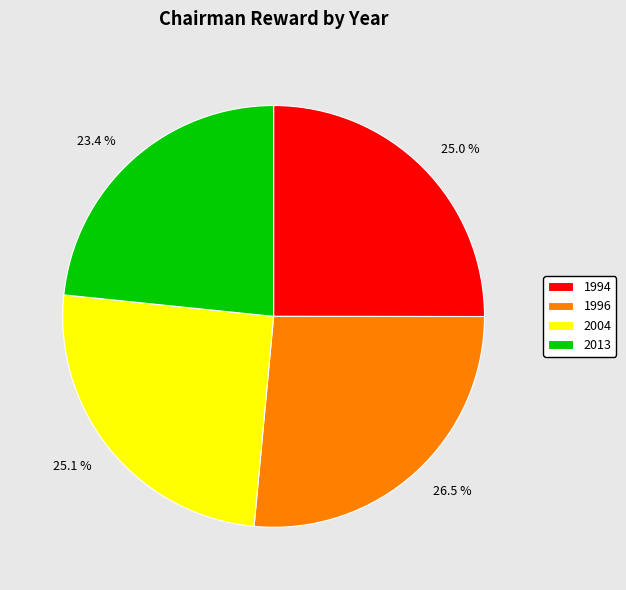

What is the ratio of the value at 1994 to the value at 2004?

1.0